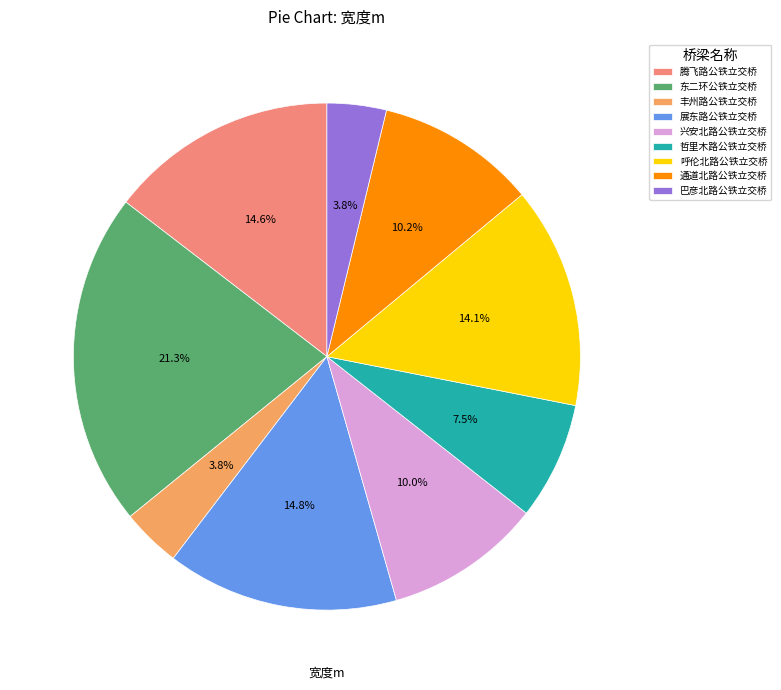

What percentage is NOT represented by 哲里木路公铁立交桥?

92.5%